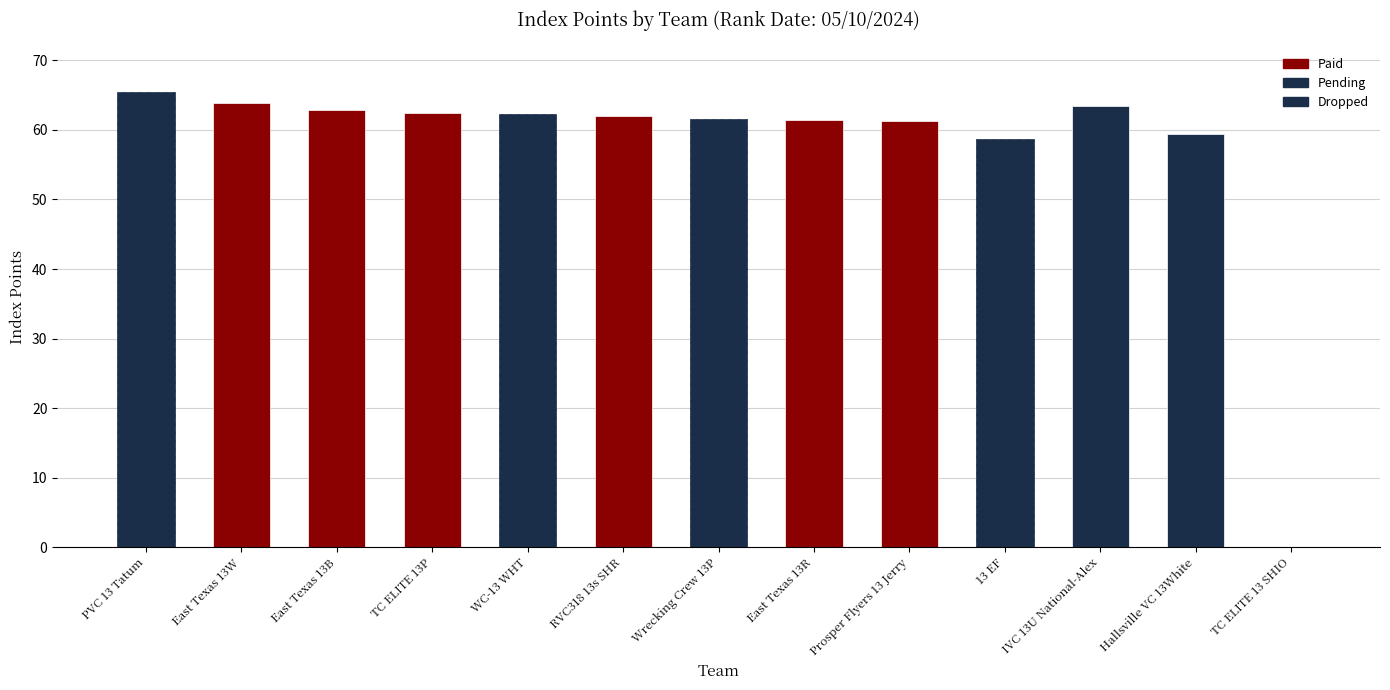

How many values are above zero?

12